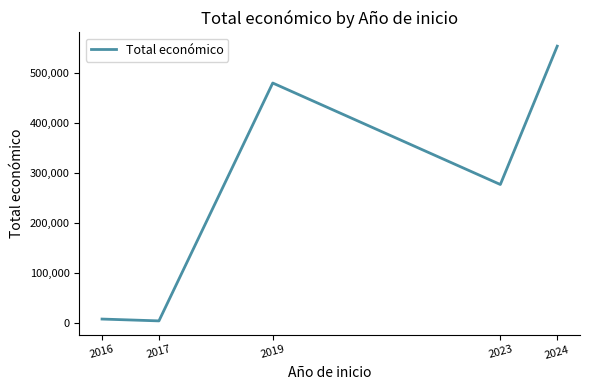

What is the sum of all values?

1321851